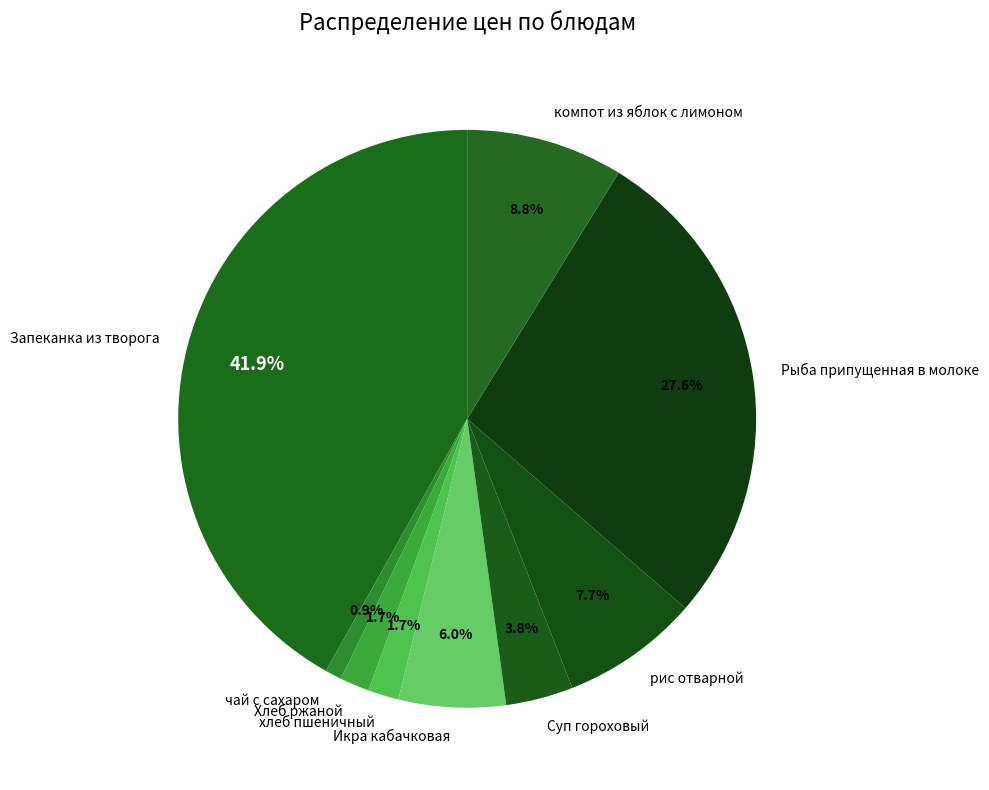

The рис отварной slice represents 8% of the pie. True or false?

True